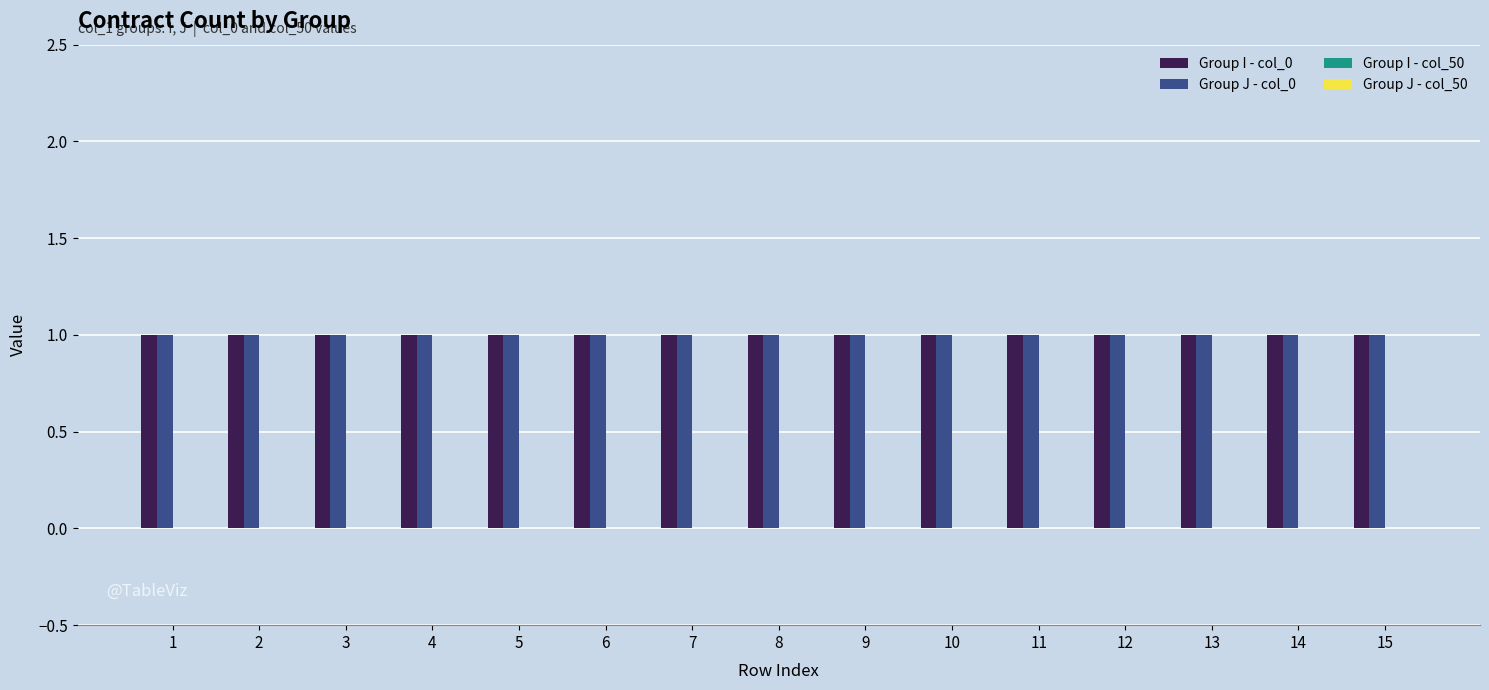

What is the value of the Group I - col_0 bar at the 14th from the left?

1